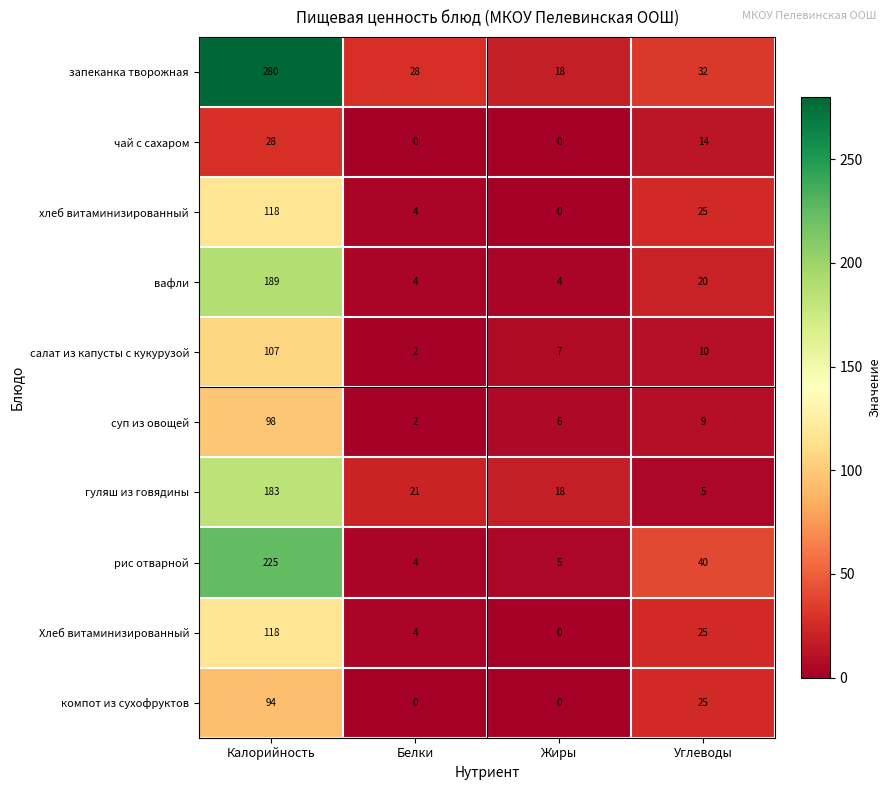

At how many categories does at least one series exceed 208?

1